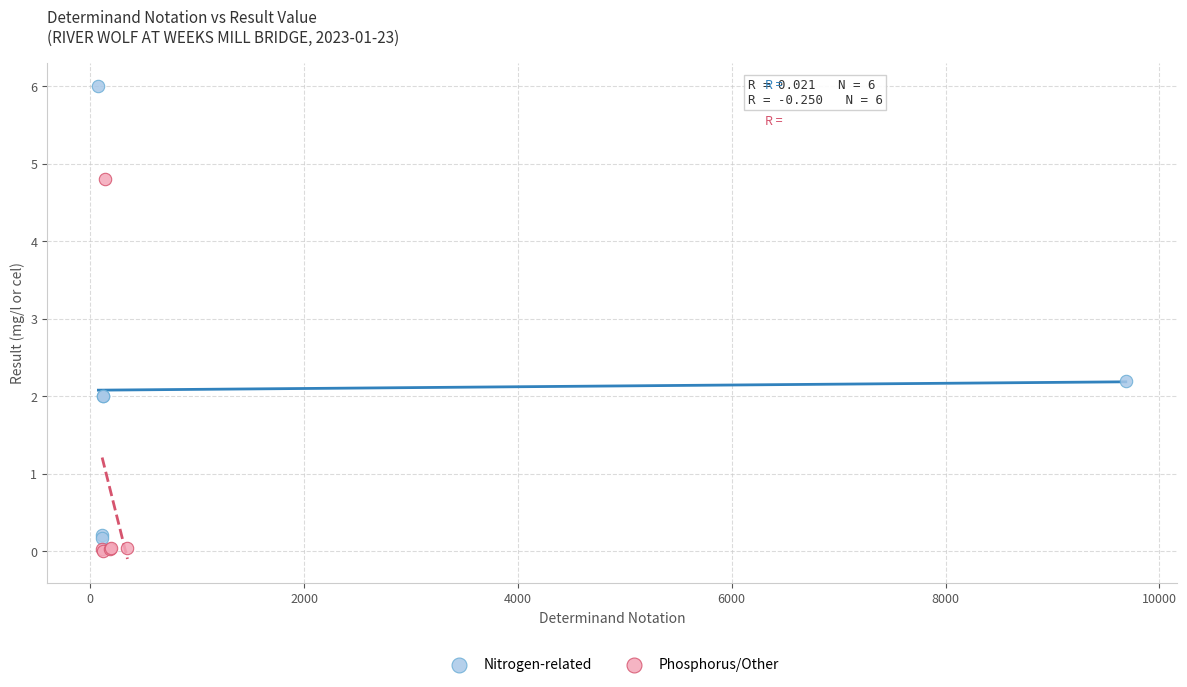

Which series contains the highest Y value?

Nitrogen-related